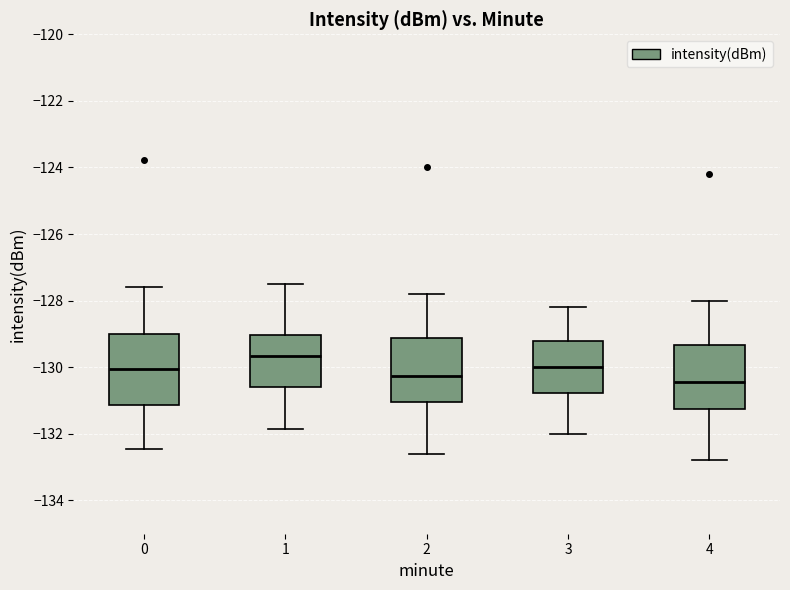

Where is the upper edge of the box at x = 4 on the y-axis? The values are not printed on the chart, so give them approximately, as read against the axis.

-129.4